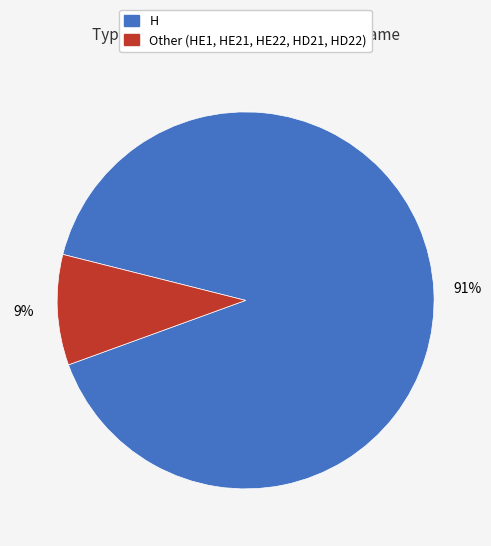

To the nearest percent, what is the average slice percentage?

50%